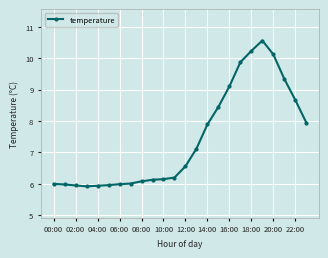

What is the average value?

7.4